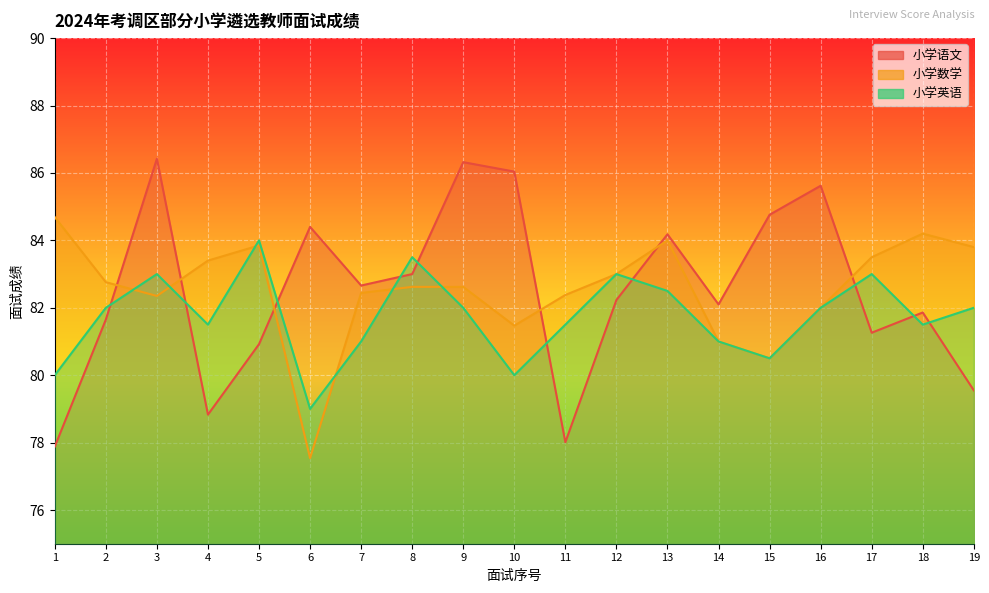

In 小学语文, how many points are lower than both neighbors (excluding endpoints)?

5